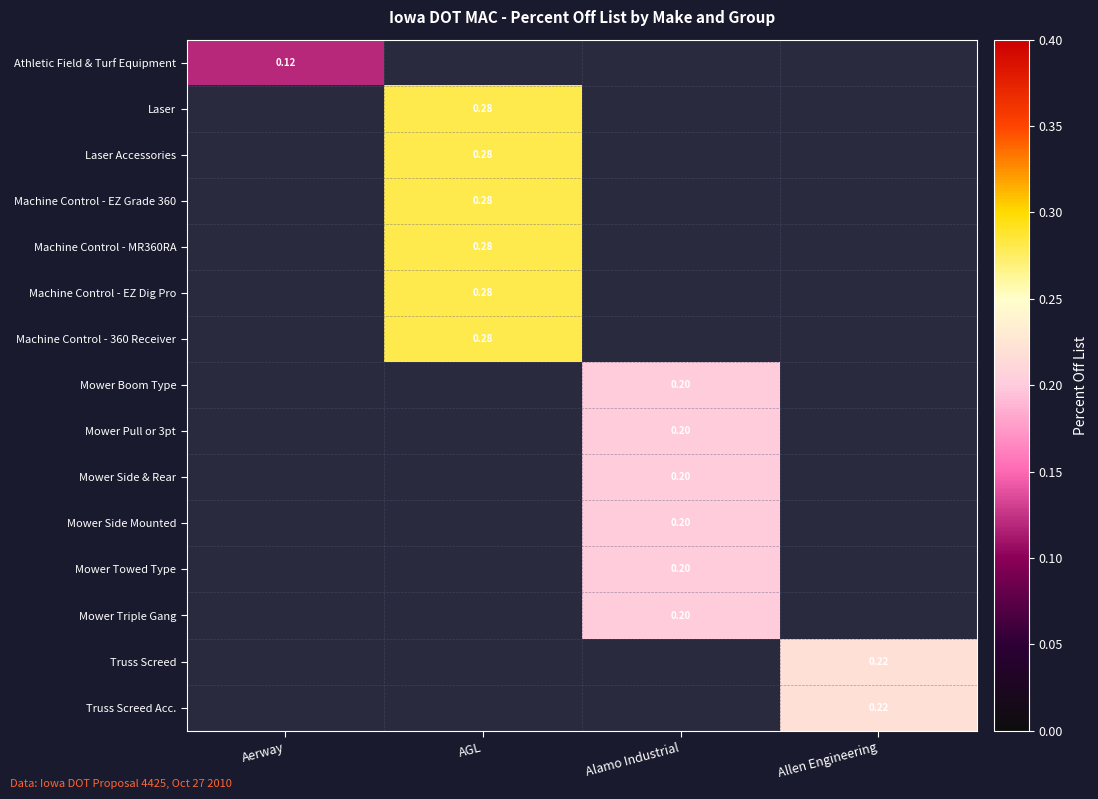

Is the value of Laser Accessories at Allen Engineering greater than the value of Truss Screed Acc. at Allen Engineering?

No